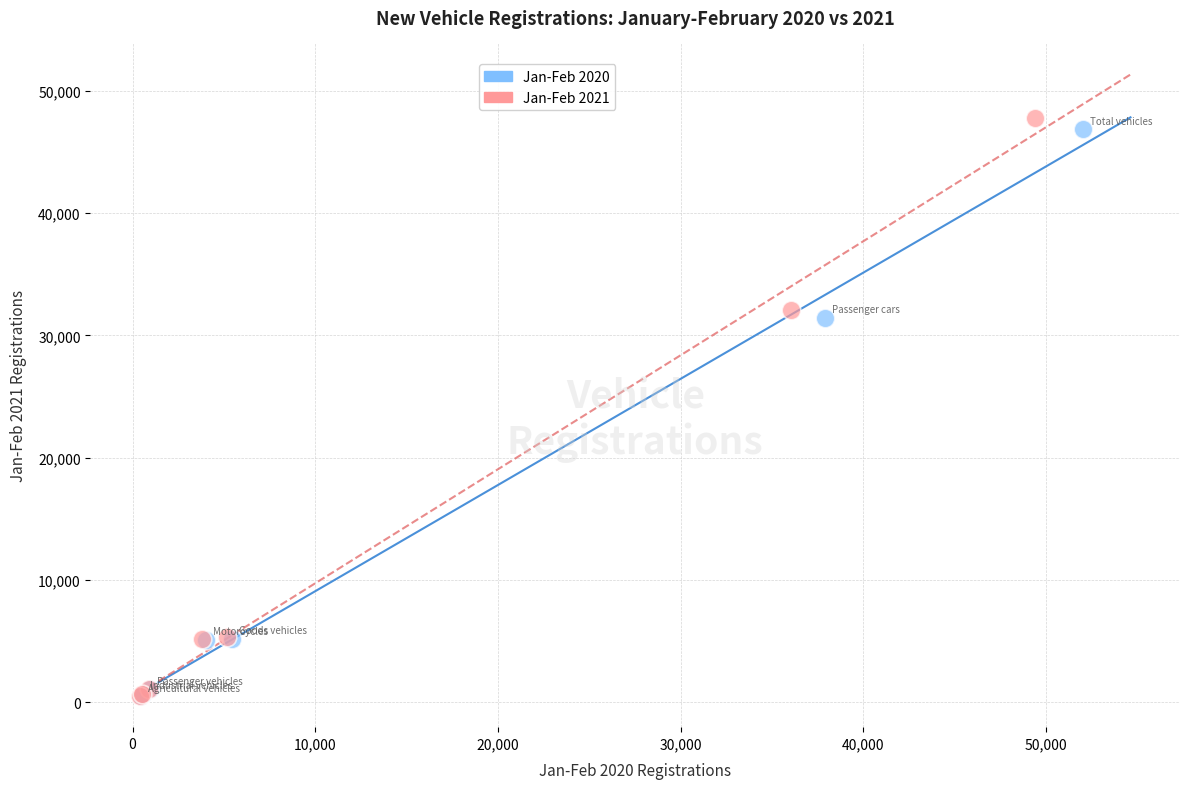

Which series has the widest spread of Y values?

Jan-Feb 2021